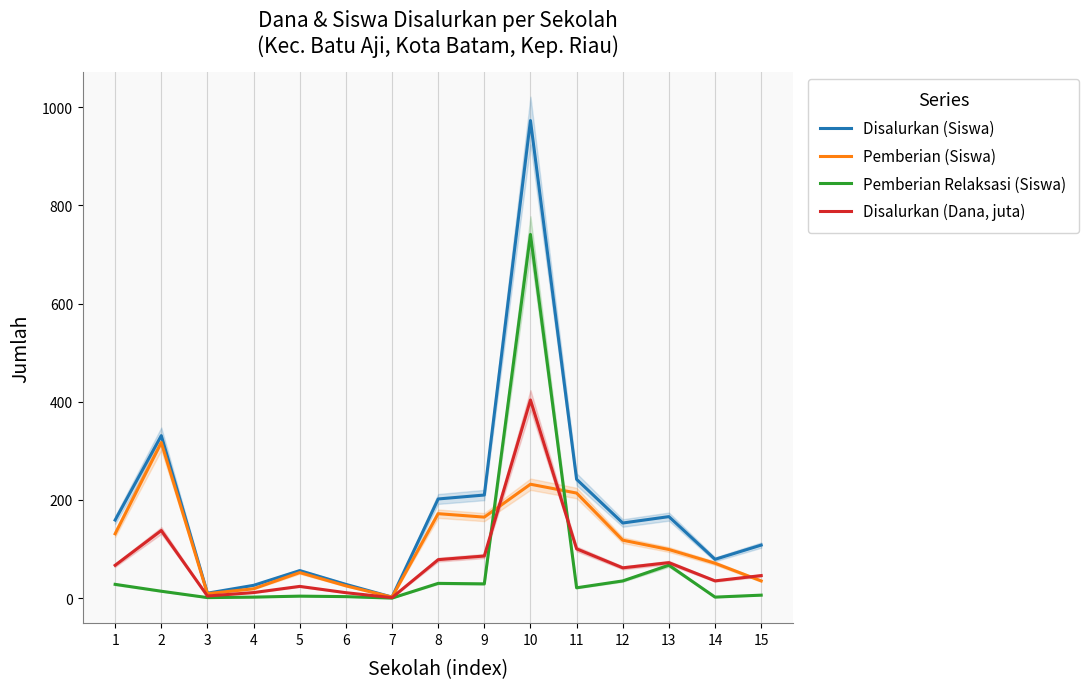

How many times do Pemberian Relaksasi (Siswa) and Disalurkan (Dana, juta) cross each other?

2